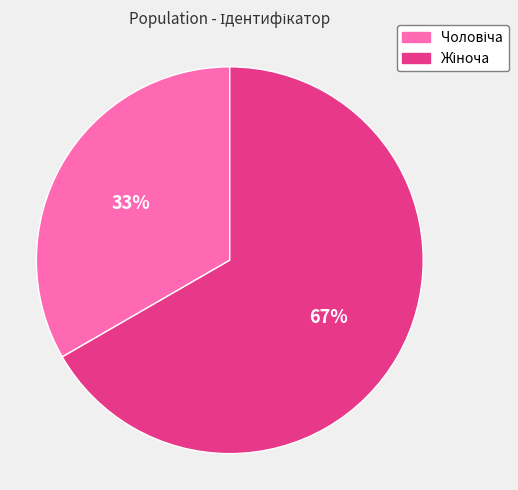

Does any single category account for the majority?

Yes